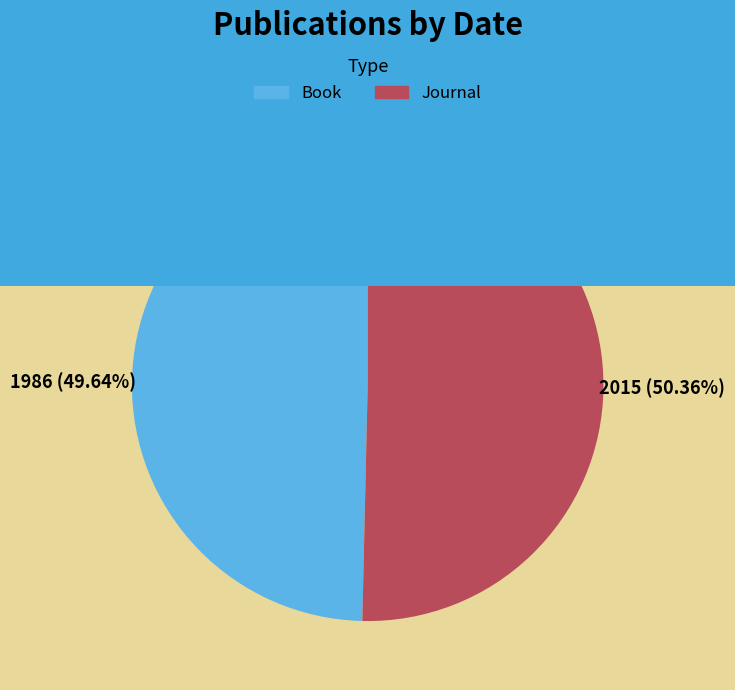

Rank the categories by value from lowest to highest.

Book, Journal